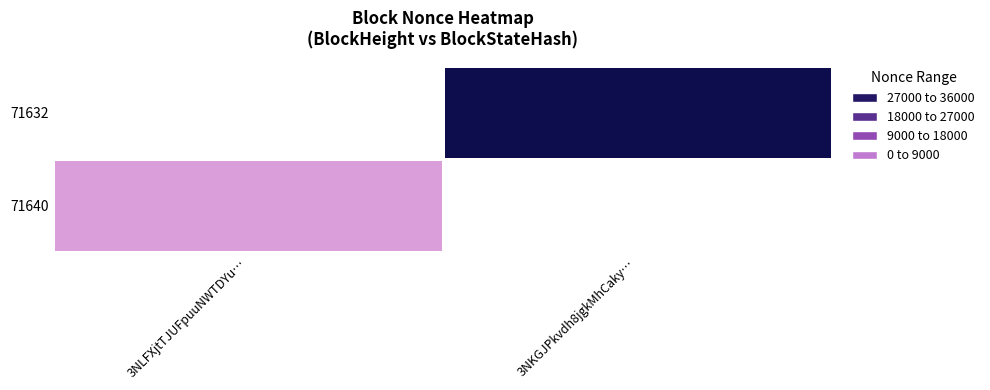

At how many categories does at least one series exceed 34952?

1